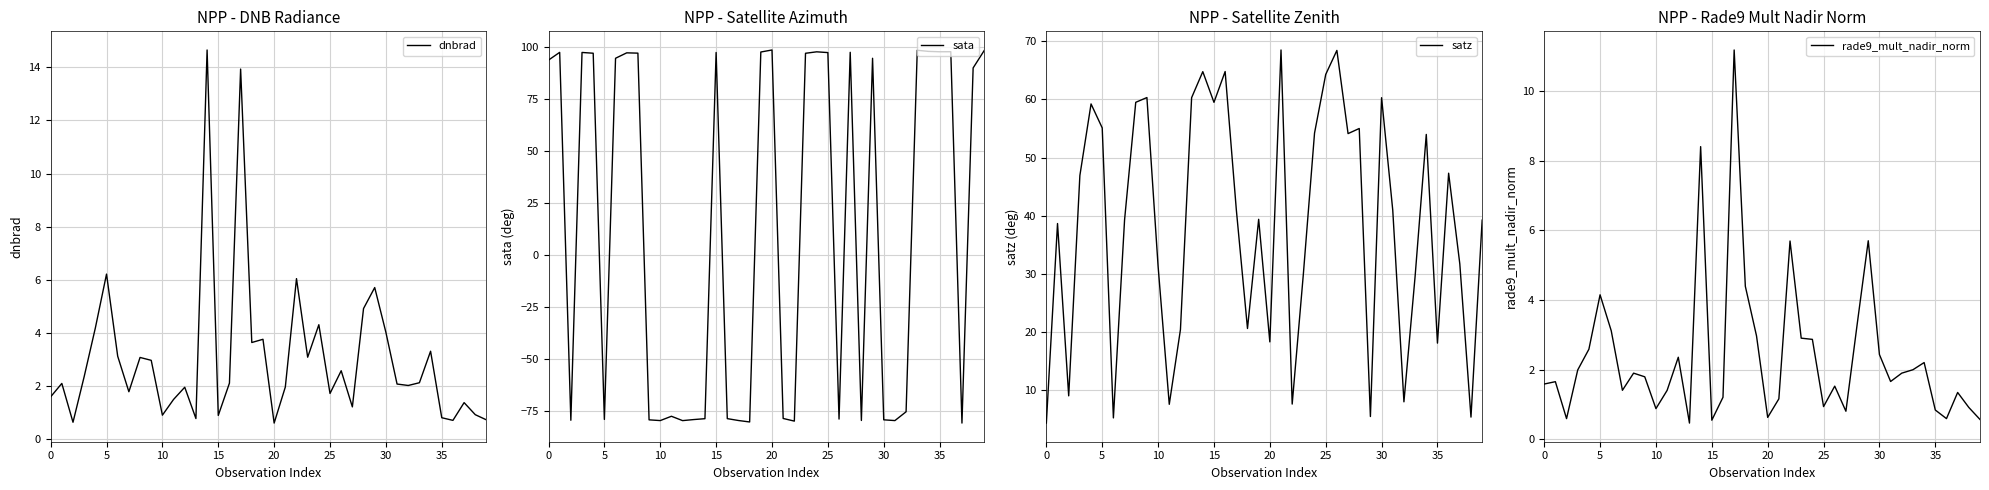

How many distinct data groups are displayed?

4